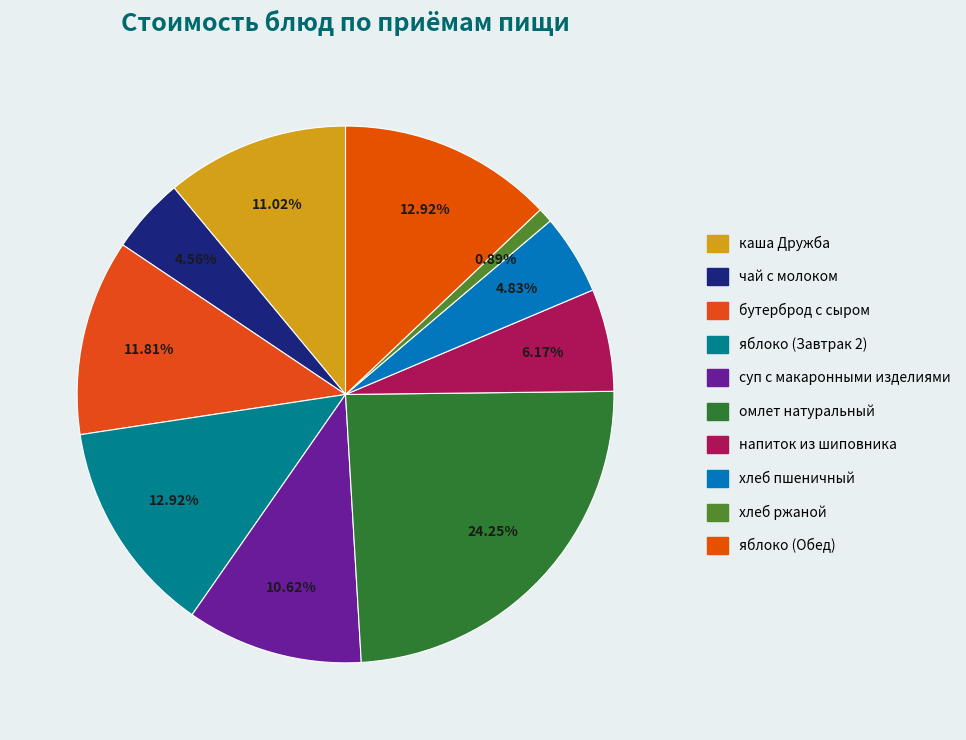

Is it true that чай с молоком is 1% of the pie?

False